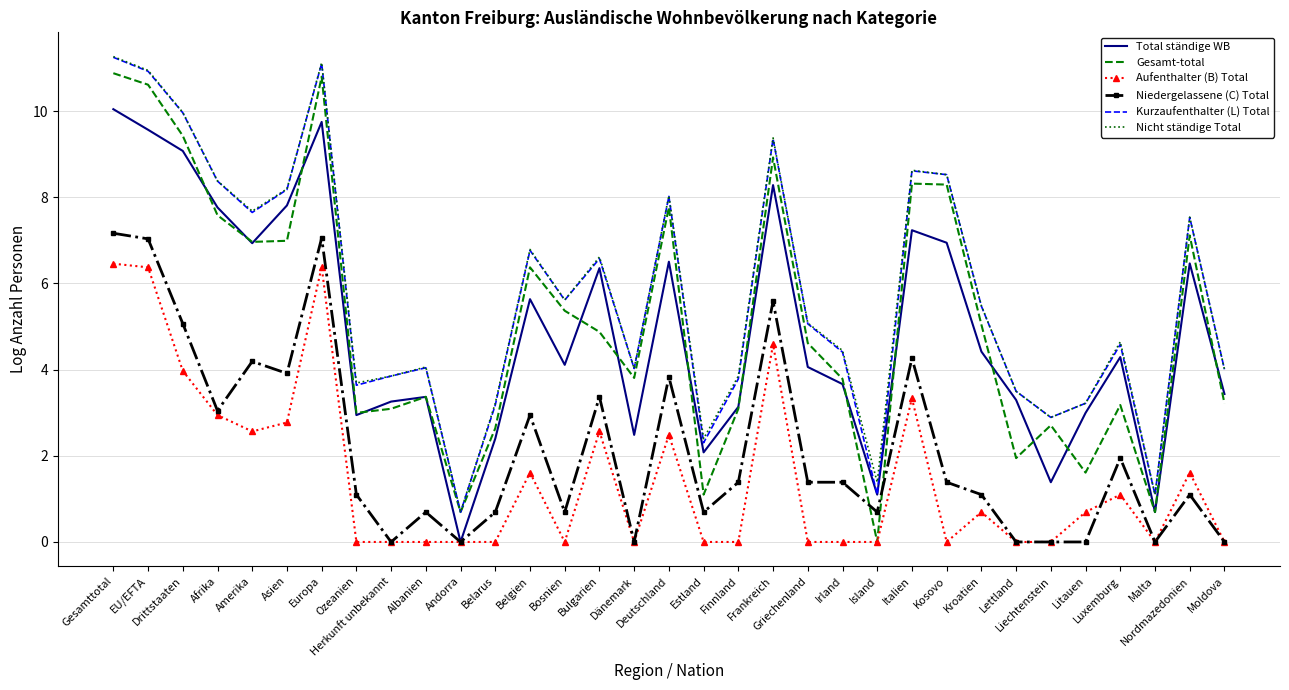

What is the difference between the Nicht ständige Total values at Litauen and Amerika?

4.5